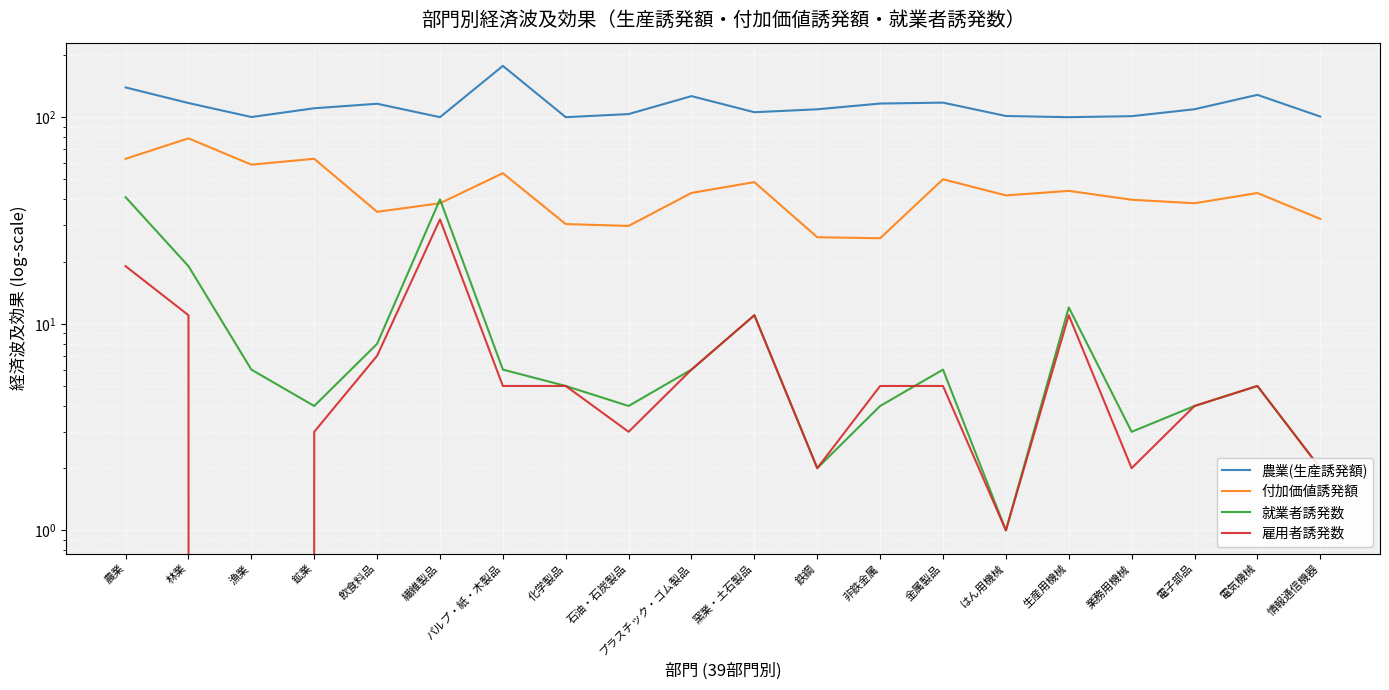

Reading left to right, list all the values displayed in this chart.

農業(生産誘発額): 農業=139.3	林業=117.1	漁業=100.2	鉱業=110.5	飲食料品=116.1	繊維製品=100.0	パルプ・紙・木製品=177.1	化学製品=100.0	石油・石炭製品=103.5	プラスチック・ゴム製品=126.5	窯業・土石製品=105.7	鉄鋼=109.2	非鉄金属=116.4	金属製品=117.6	はん用機械=101.3	生産用機械=100.0	業務用機械=101.1	電子部品=109.3	電気機械=128.3	情報通信機器=100.7
付加価値誘発額: 農業=62.9	林業=79.0	漁業=58.9	鉱業=62.9	飲食料品=34.8	繊維製品=38.3	パルプ・紙・木製品=53.6	化学製品=30.4	石油・石炭製品=29.8	プラスチック・ゴム製品=43.0	窯業・土石製品=48.5	鉄鋼=26.2	非鉄金属=25.9	金属製品=50.1	はん用機械=41.8	生産用機械=44.0	業務用機械=39.8	電子部品=38.3	電気機械=43.0	情報通信機器=32.2
就業者誘発数: 農業=41.0	林業=19.0	漁業=6.0	鉱業=4.0	飲食料品=8.0	繊維製品=40.0	パルプ・紙・木製品=6.0	化学製品=5.0	石油・石炭製品=4.0	プラスチック・ゴム製品=6.0	窯業・土石製品=11.0	鉄鋼=2.0	非鉄金属=4.0	金属製品=6.0	はん用機械=1.0	生産用機械=12.0	業務用機械=3.0	電子部品=4.0	電気機械=5.0	情報通信機器=2.0
雇用者誘発数: 農業=19.0	林業=11.0	漁業=0.0	鉱業=3.0	飲食料品=7.0	繊維製品=32.0	パルプ・紙・木製品=5.0	化学製品=5.0	石油・石炭製品=3.0	プラスチック・ゴム製品=6.0	窯業・土石製品=11.0	鉄鋼=2.0	非鉄金属=5.0	金属製品=5.0	はん用機械=1.0	生産用機械=11.0	業務用機械=2.0	電子部品=4.0	電気機械=5.0	情報通信機器=2.0